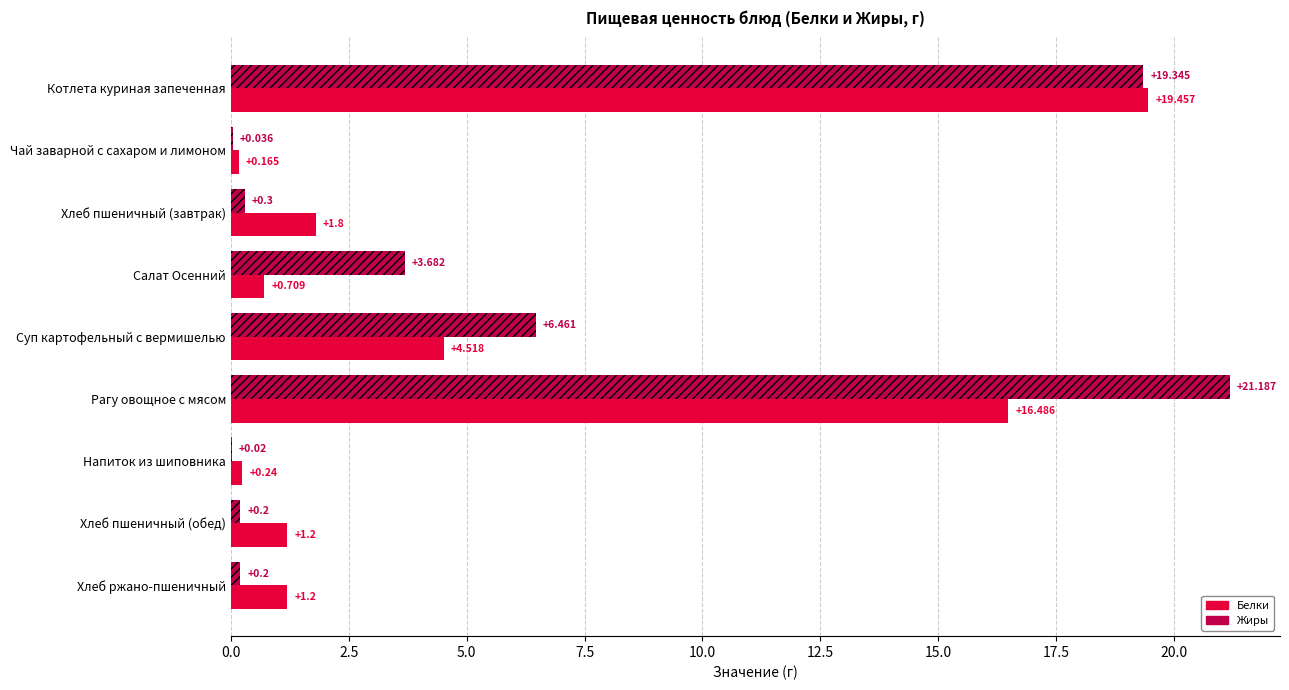

Where is Жиры nearest to the value 10?

Суп картофельный с вермишелью